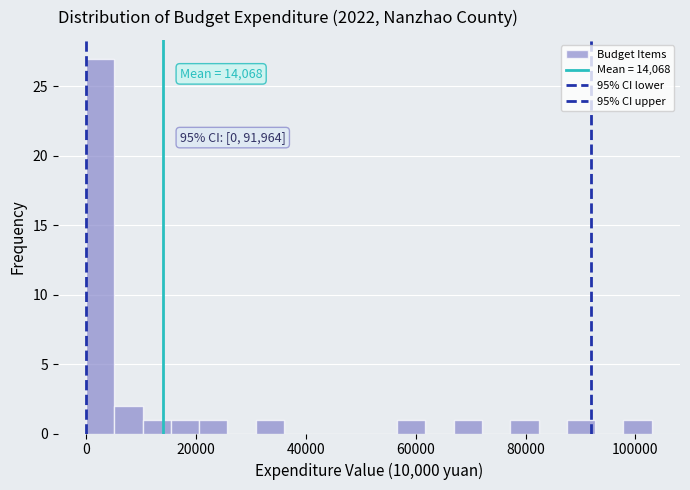

Around what value on the x-axis is the tallest bar? Give the approximate position of its centre, as read against the axis.

2000